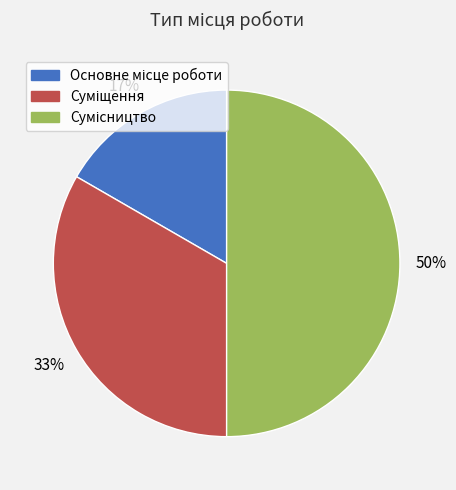

To the nearest percent, what is the average slice percentage?

33%